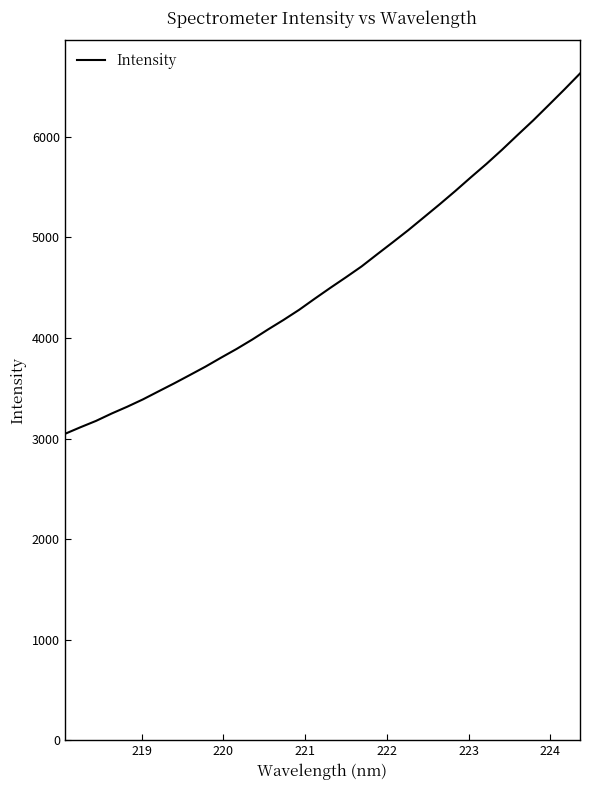

What is the smallest value displayed?

3046.0